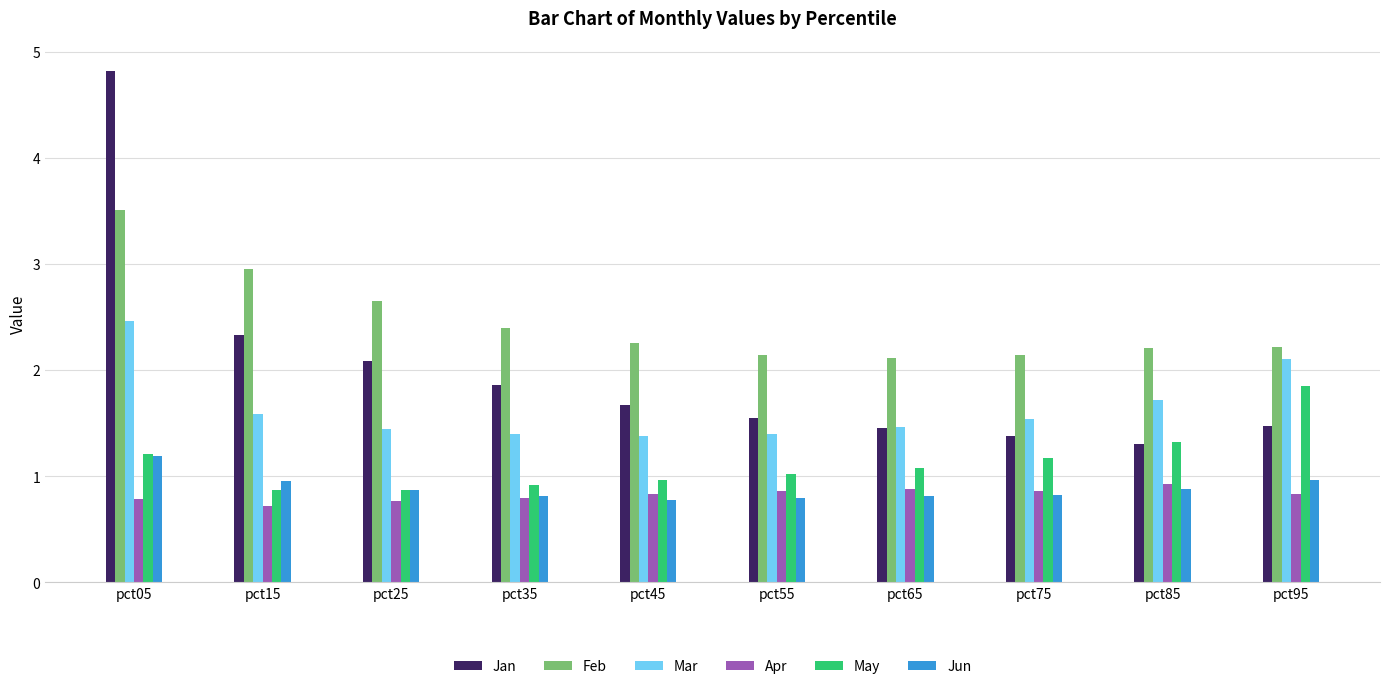

List the series in order of their peak value, lowest first.

Apr, Jun, May, Mar, Feb, Jan